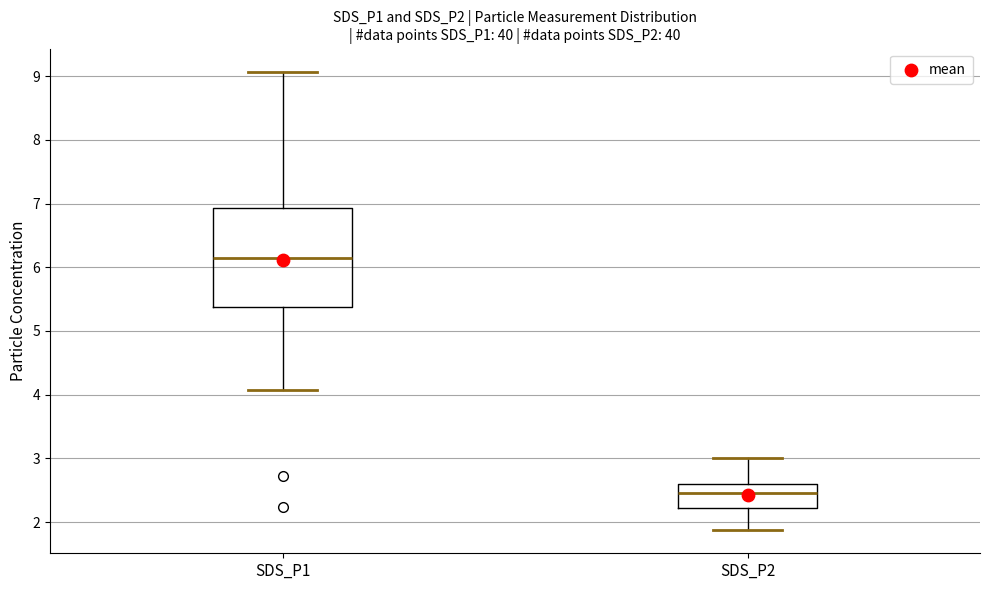

Reading left to right, read every box against the y-axis: the position of its median line, the range the box covers, and the ends of its whiskers. The values are not printed on the chart, so give them approximately, as read against the axis.

SDS_P1: median 6.2, box 5.4 to 6.9, whiskers 4.1 to 9.1
SDS_P2: median 2.5, box 2.2 to 2.6, whiskers 1.9 to 3.0